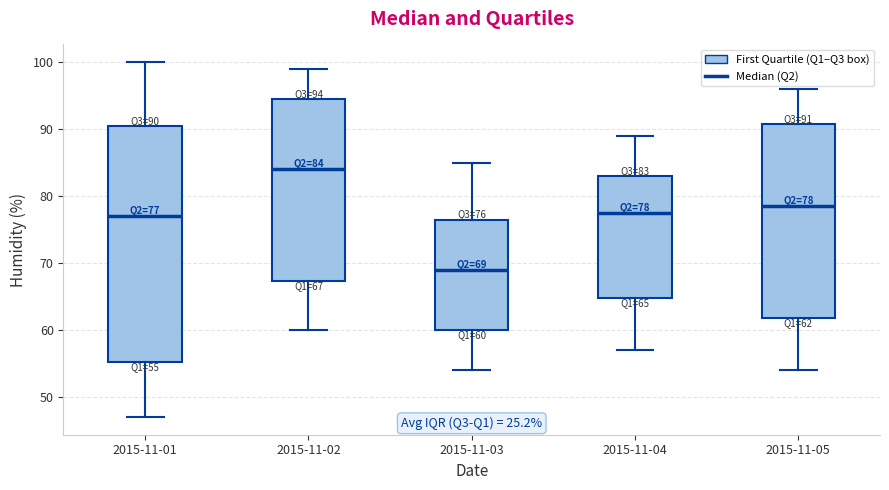

Comparing the boxes themselves (not the whiskers), which one is the tallest?

2015-11-01